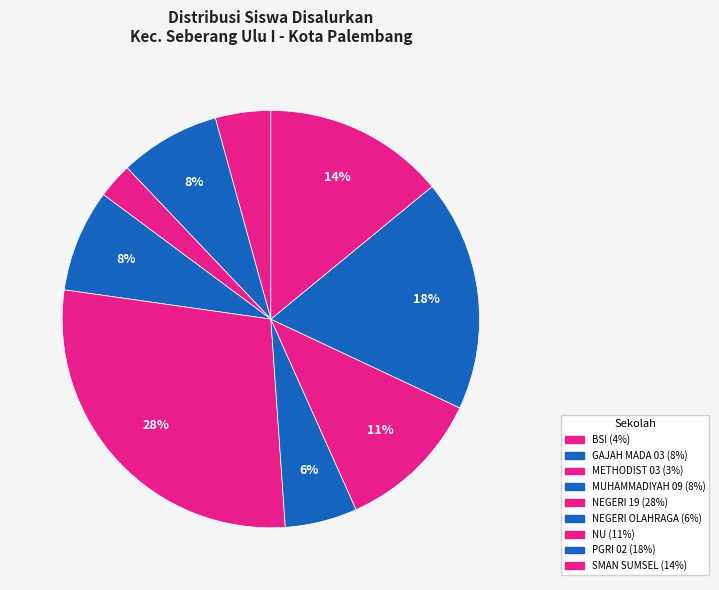

How many segments does this pie chart have?

9